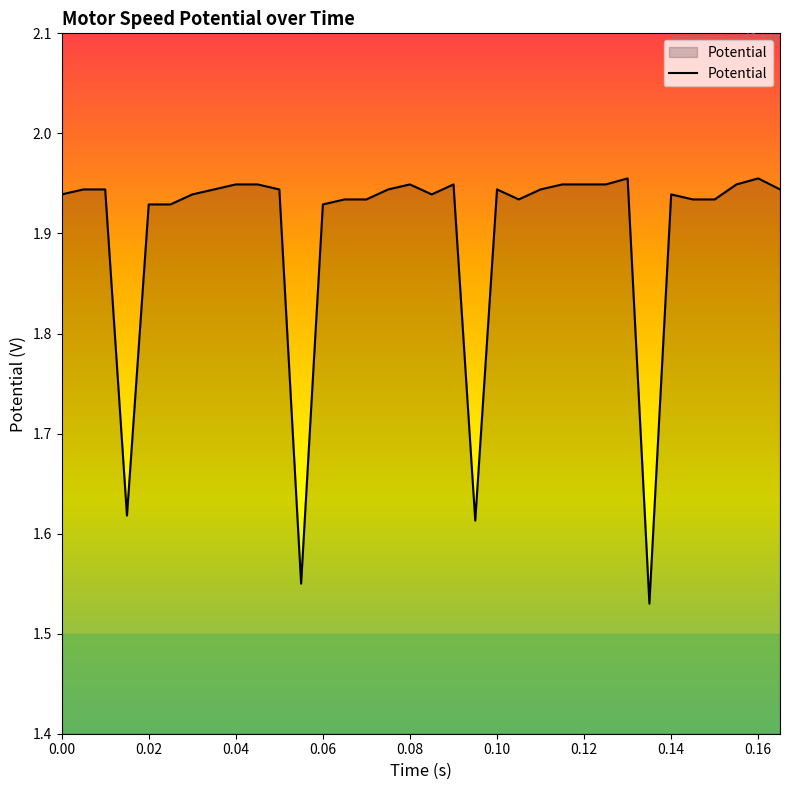

Does the chart have visible grid lines?

No